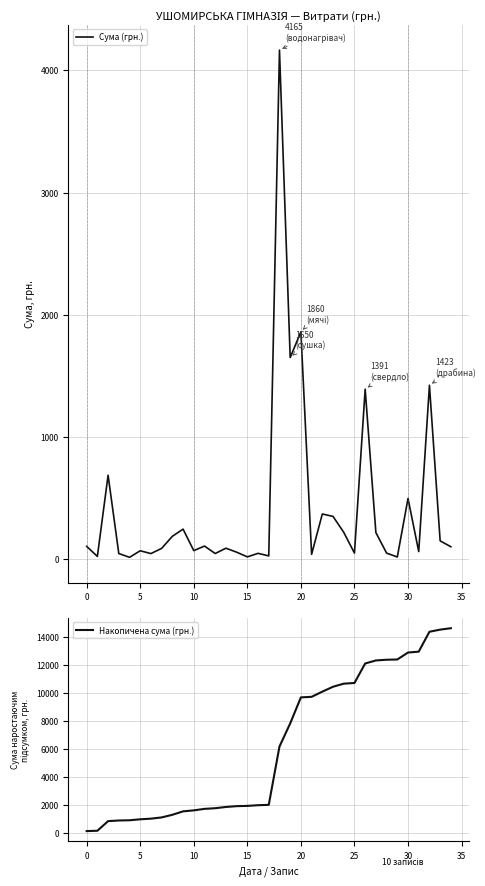

What is the smallest value displayed?

15.5